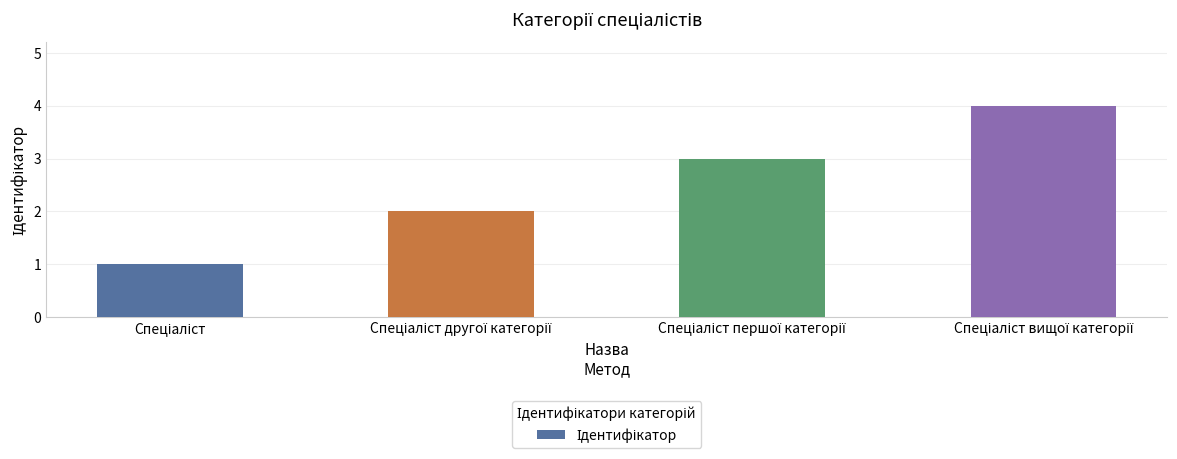

What is the maximum value shown in the chart?

4